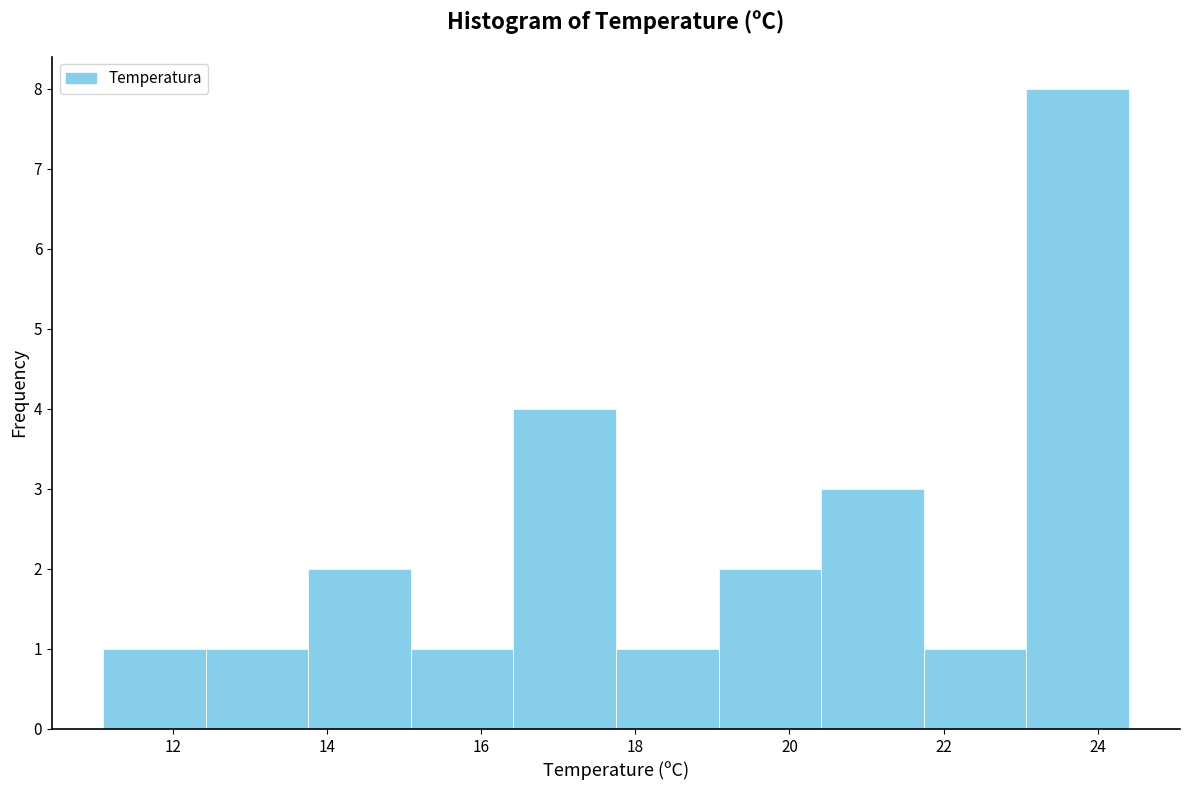

Which range on the x-axis has the tallest bar?

23.0 to 24.4